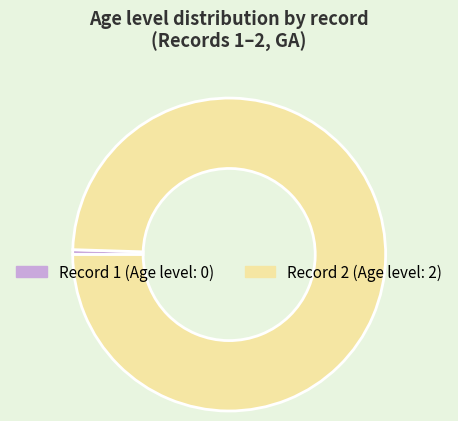

Is there a majority slice in this chart?

Yes